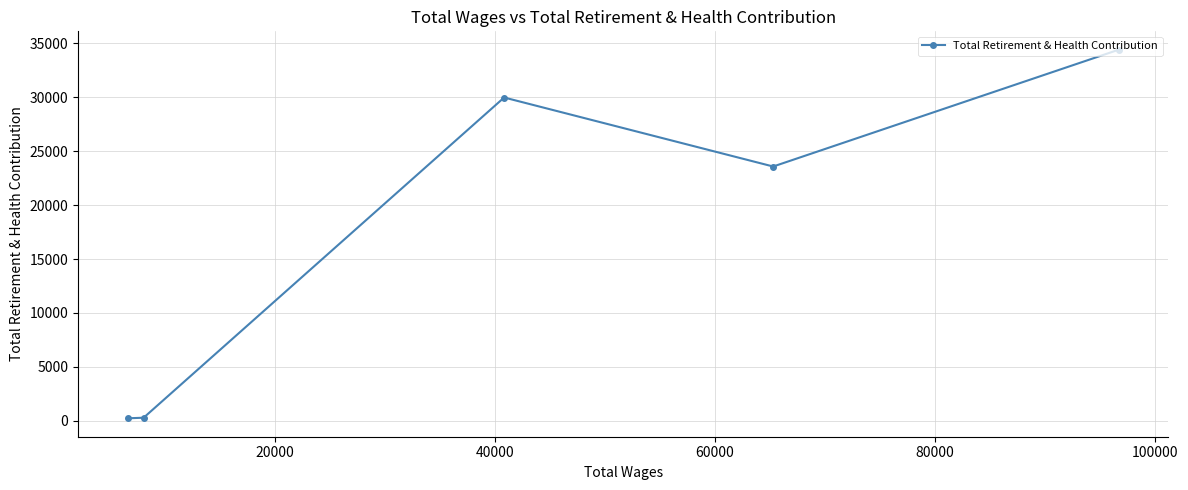

What is the greatest value displayed?

34393